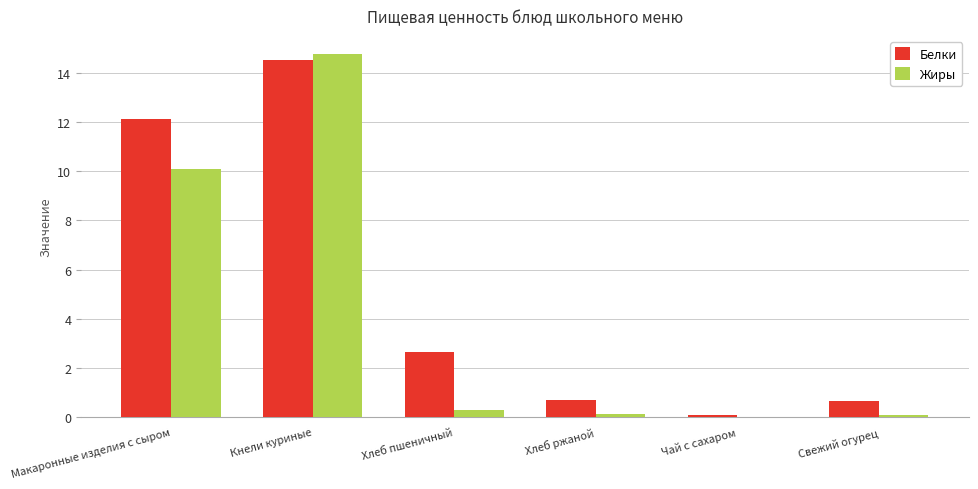

Are the bars horizontal?

No